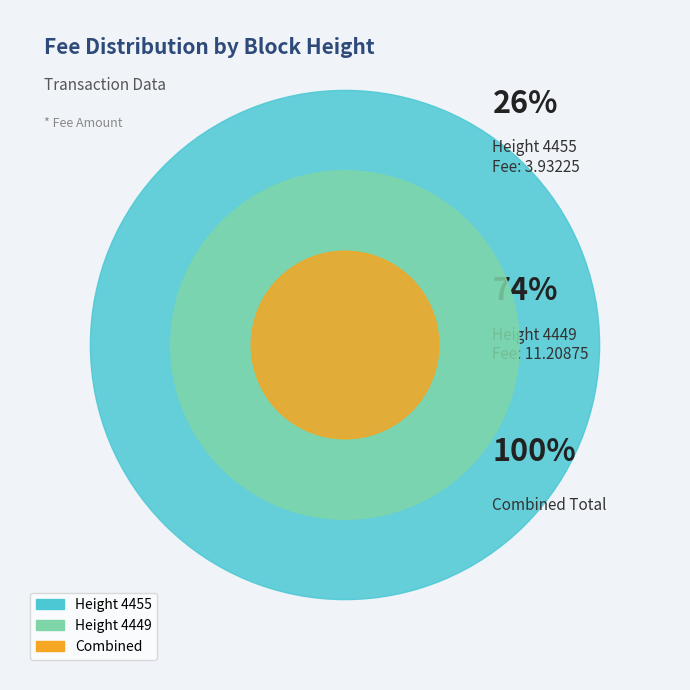

Which category has the smallest portion of the pie?

4455